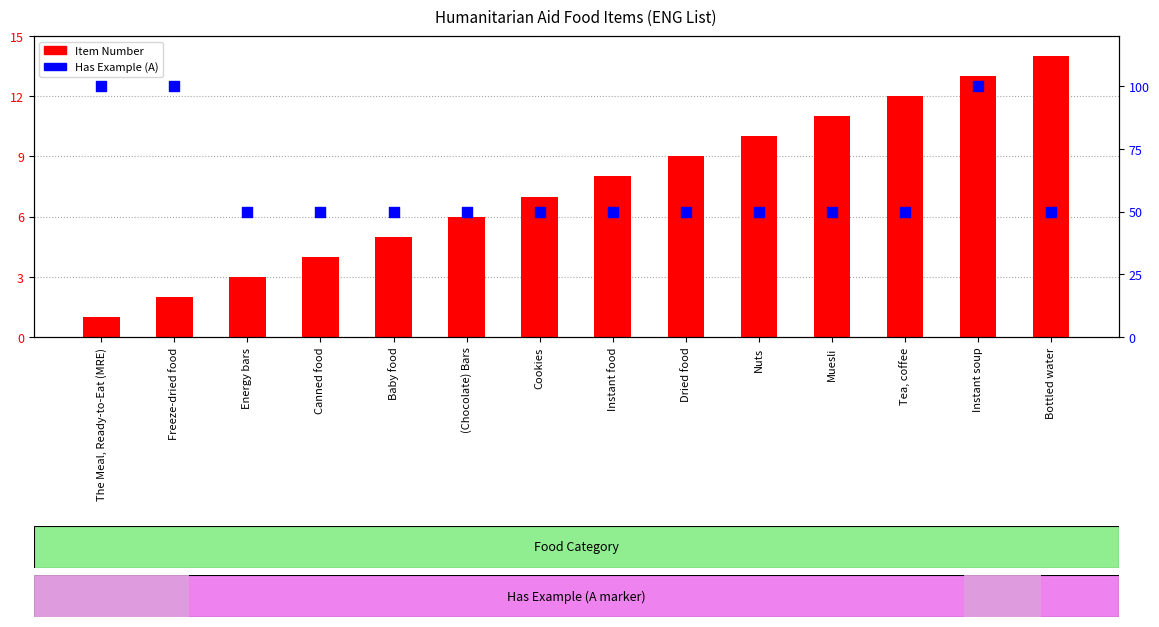

Which series has the largest total across all categories?

Has Example (A)